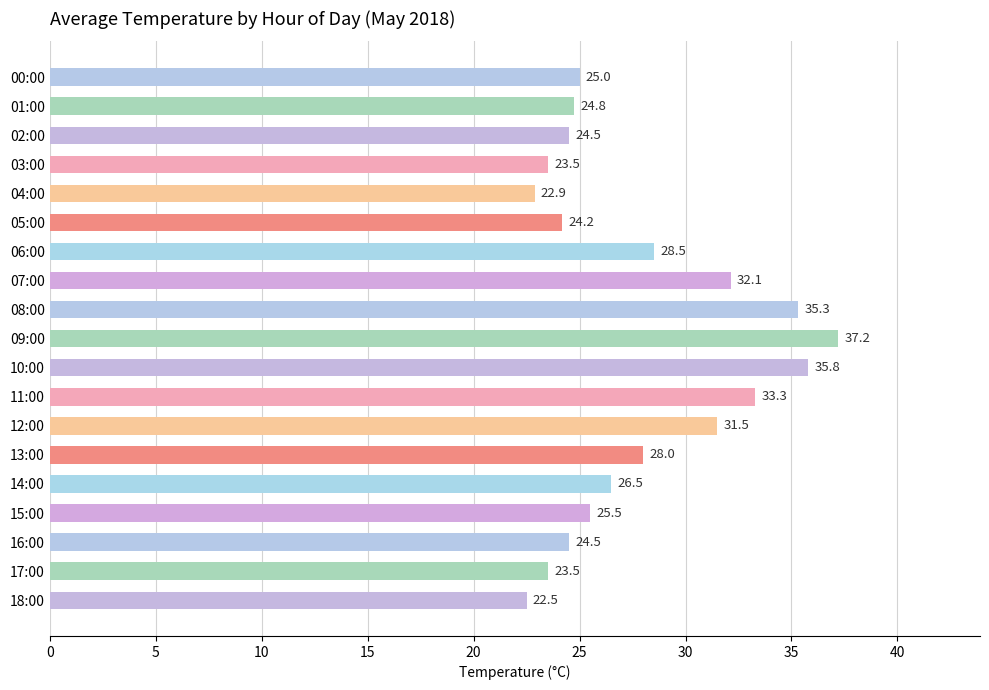

At which category does the chart reach its peak across all series?

09:00